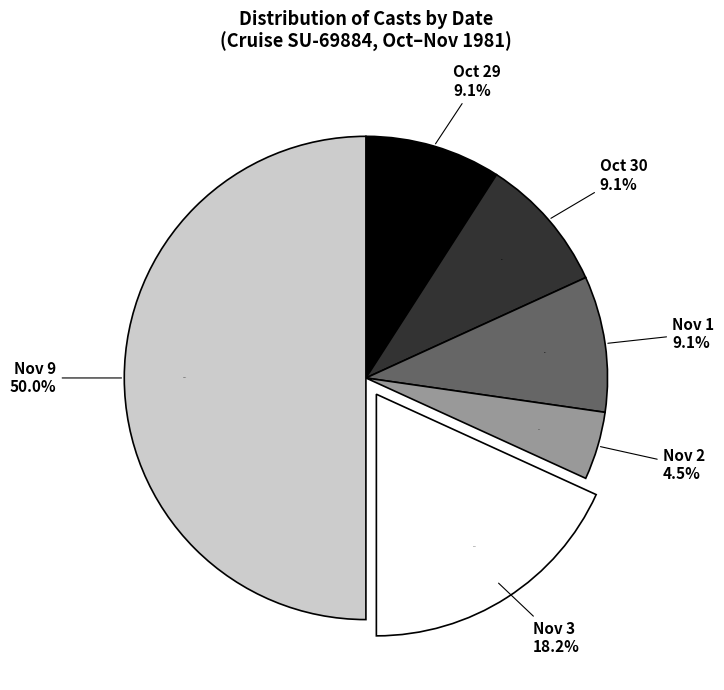

True or false: Cast 2691141 accounts for 1% of the total.

False